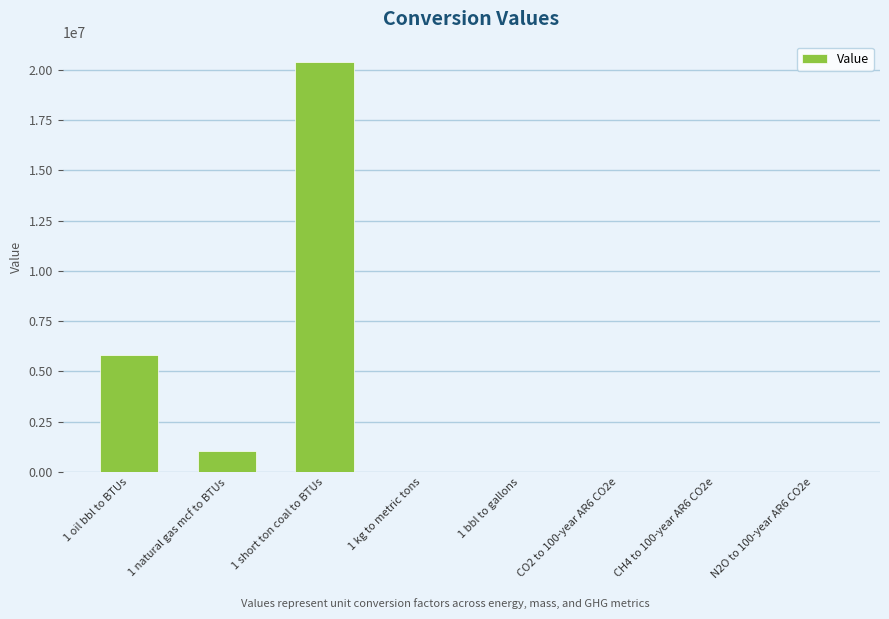

What is the sum of all values?

27220346